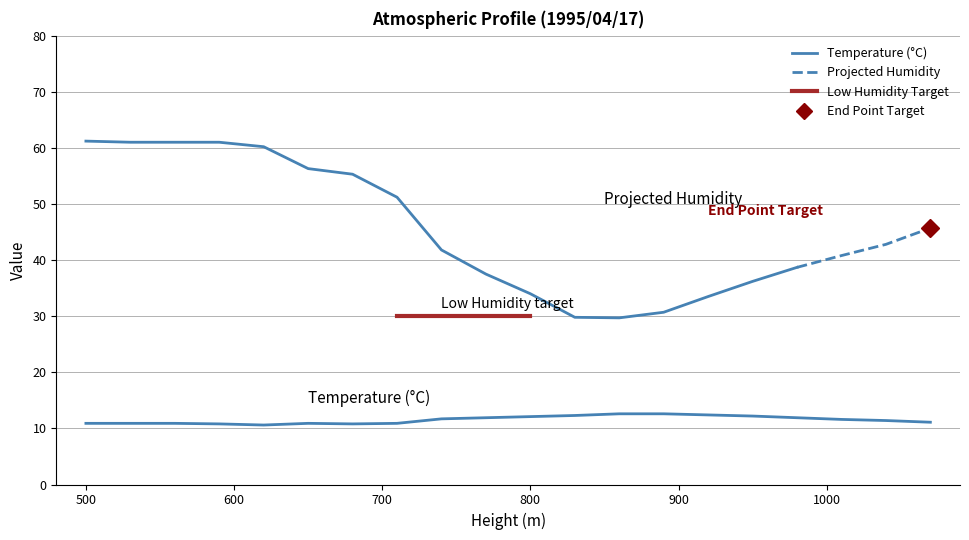

What is the change in value from 500 to 950?

+1.3